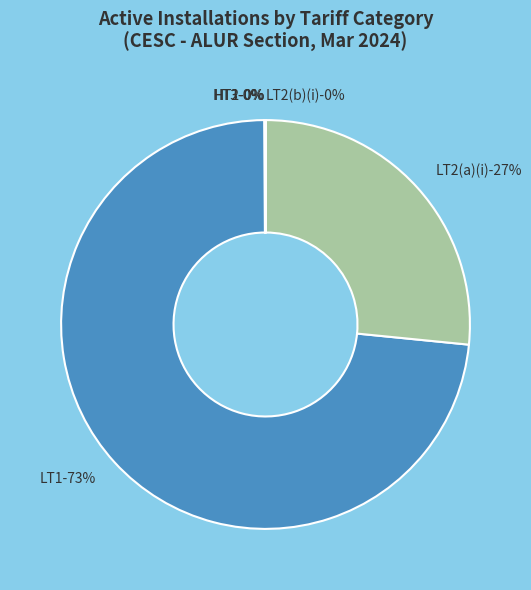

Which slice represents more than half of the pie?

LT1